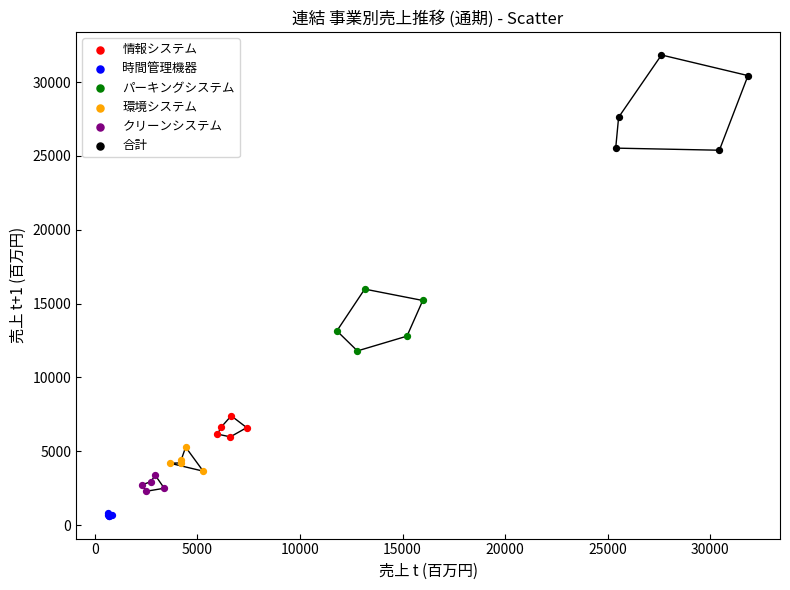

Which series has the largest Y range (max minus min)?

合計